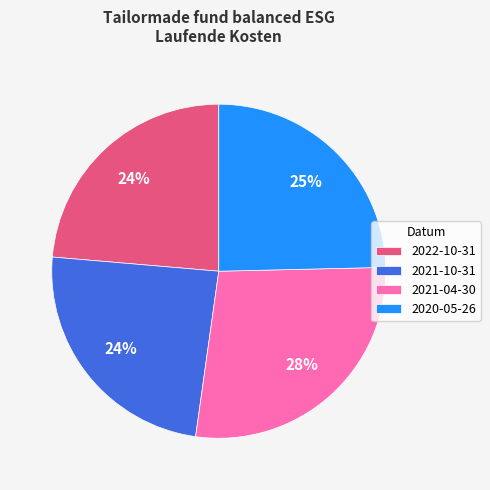

Do 2021-10-31 and 2021-04-30 together represent more than half of the pie?

Yes